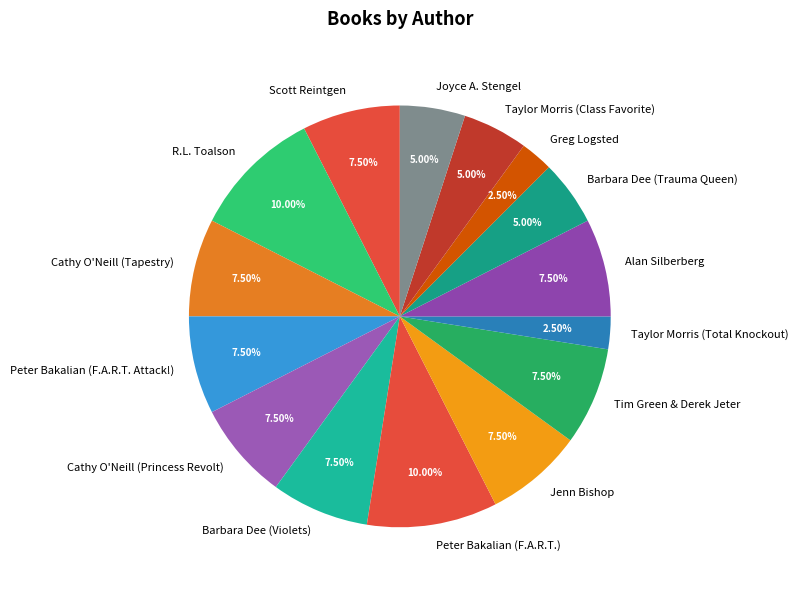

To the nearest percent, what portion does Peter Bakalian (F.A.R.T.) represent?

10%